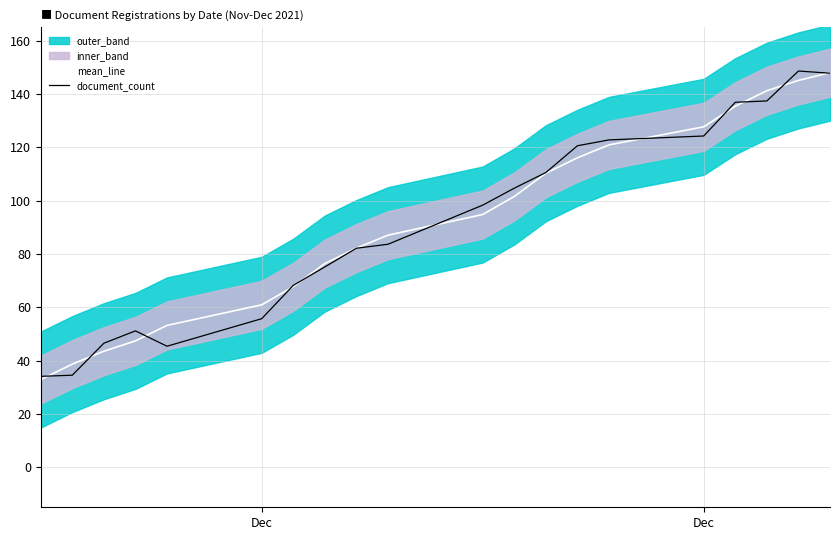

What is the smallest value displayed?

32.9